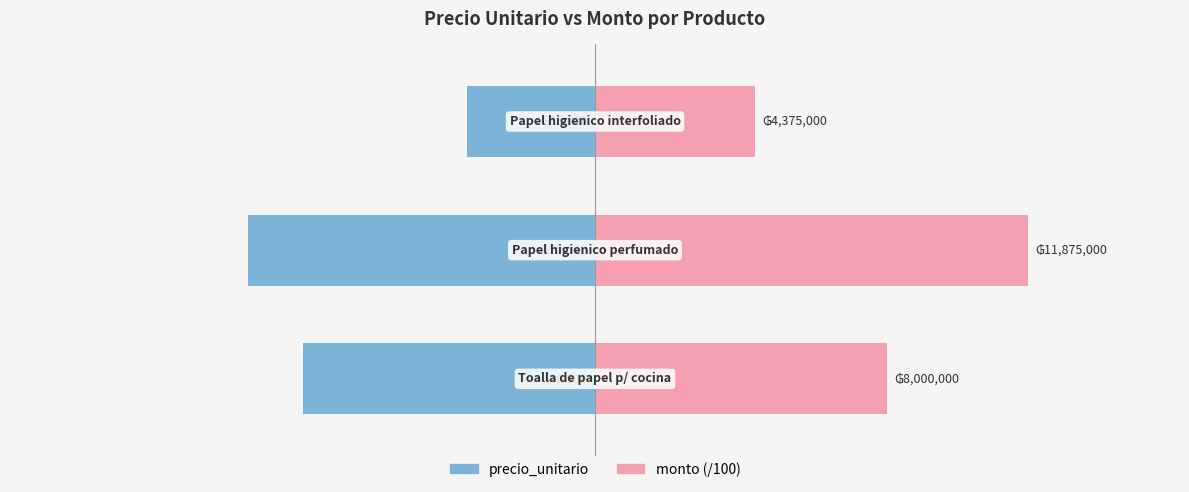

What are all the series names shown in the legend?

precio_unitario, monto (/100)